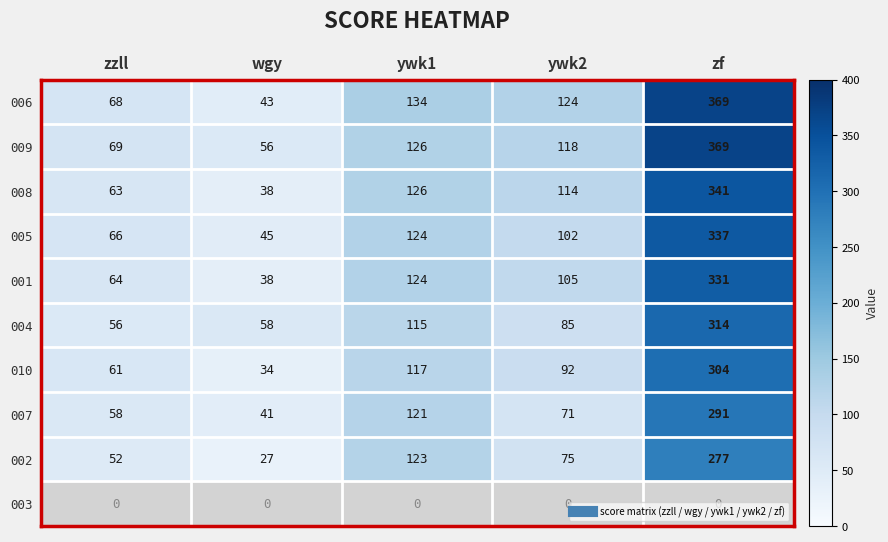

At how many categories does at least one series exceed 281?

1